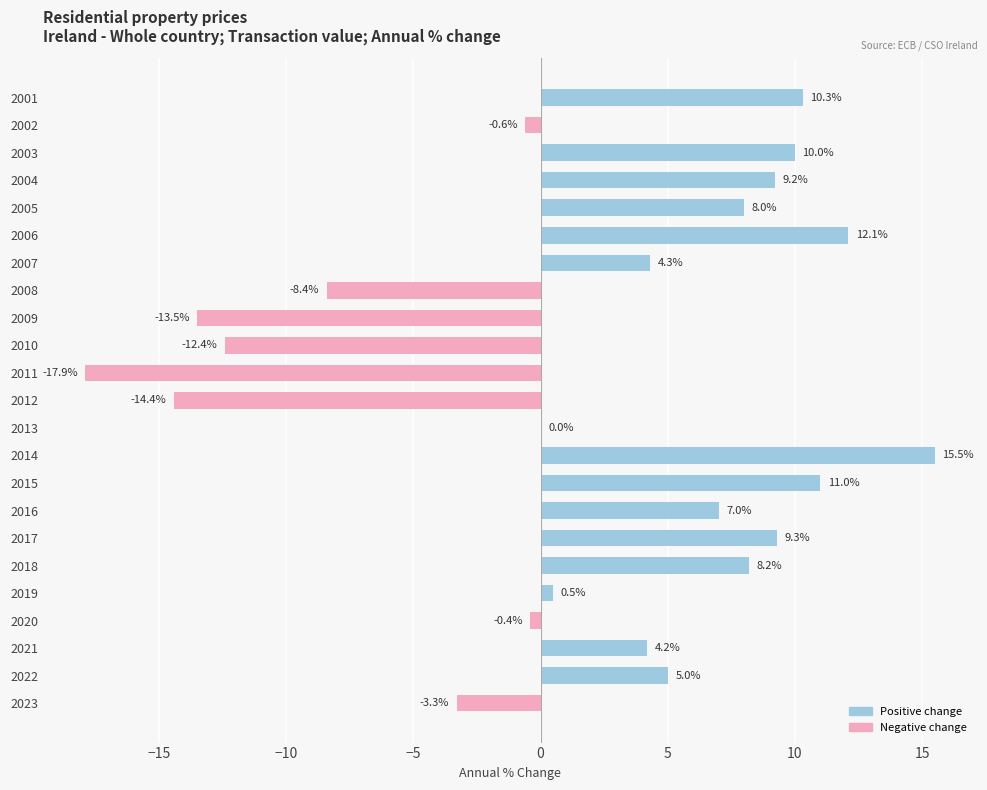

At which label is the value closest to -1?

2002